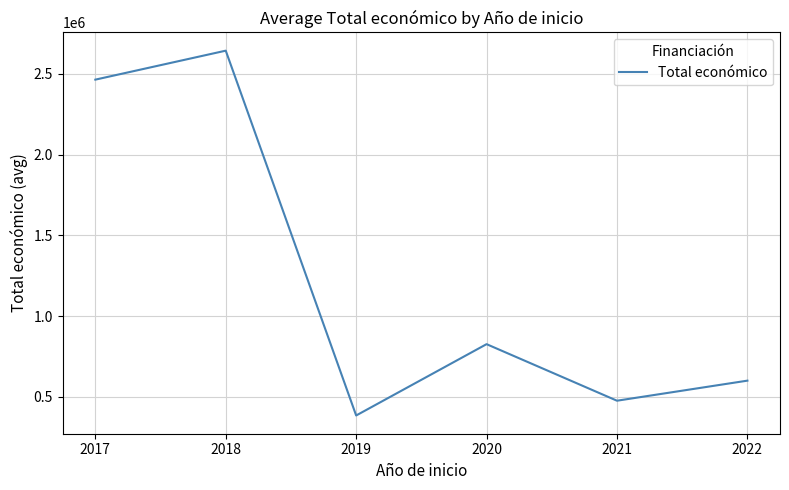

Reading left to right, extract all data points from this chart.

2464572.0	2644108.4	383643.4	825595.3	475153.5	599480.0